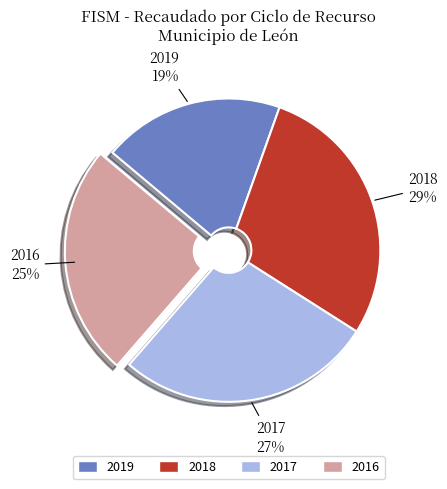

Which has a higher value, 2019 or 2016?

2016